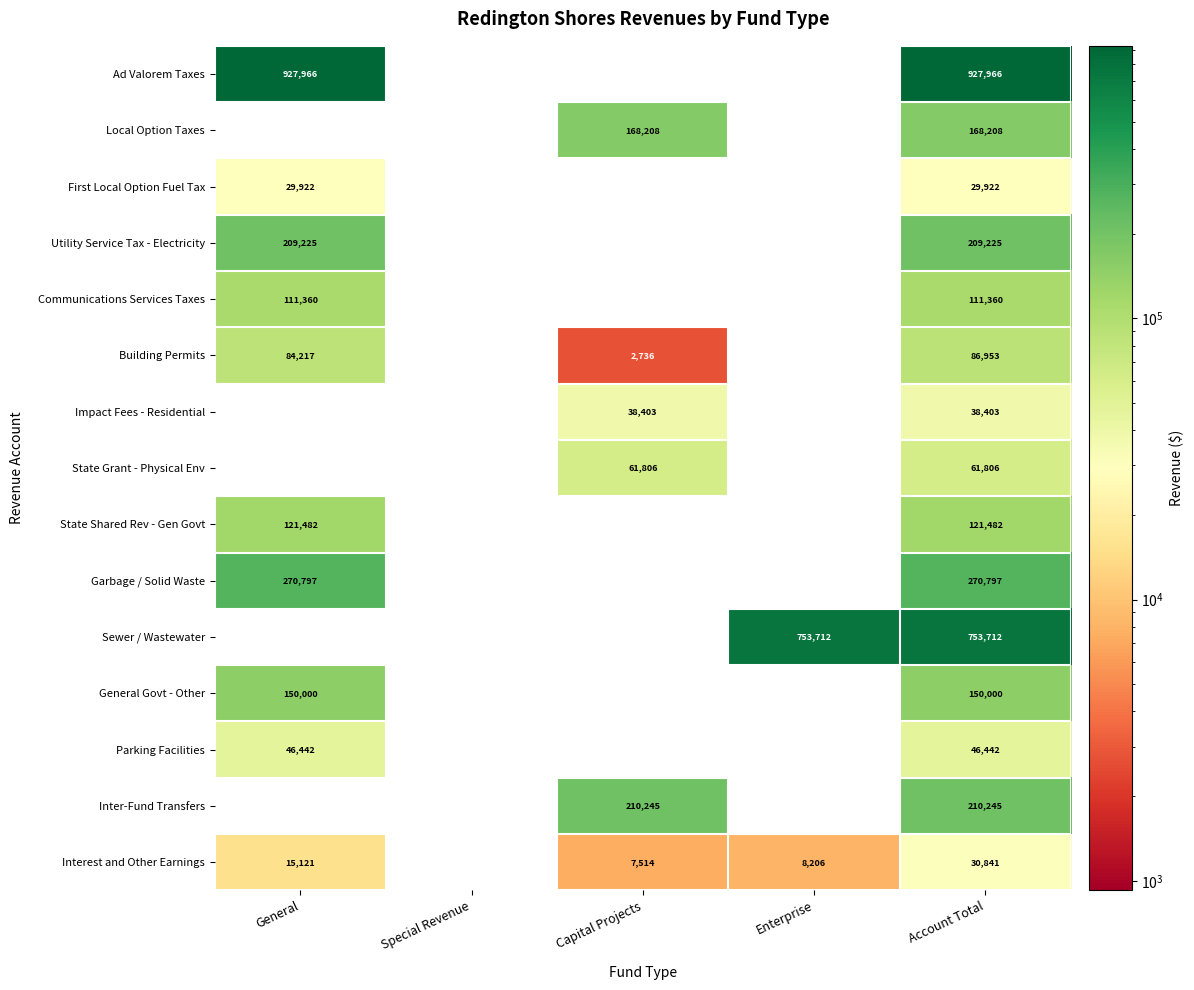

Count the Communications Services Taxes values in the range 0 to 111360.

5